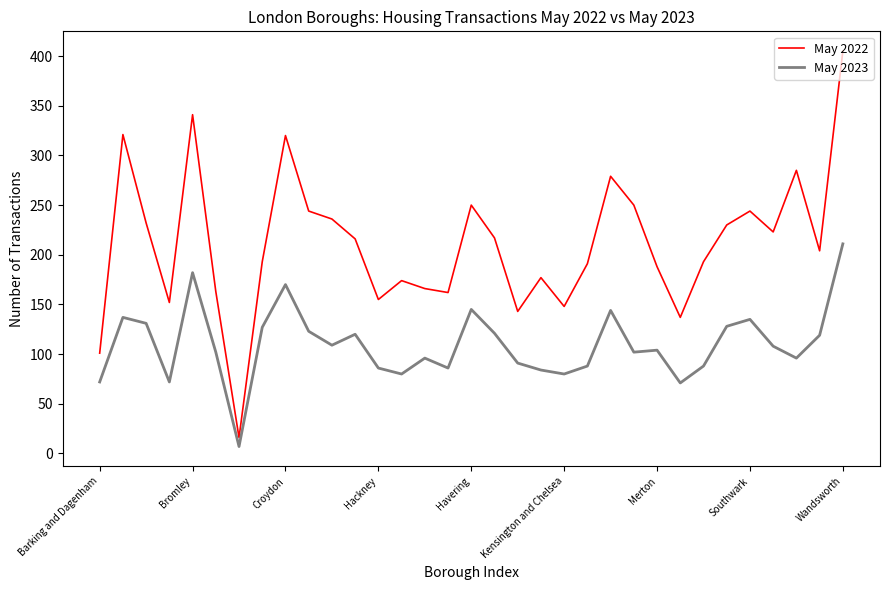

How many lines are shown in the chart?

2